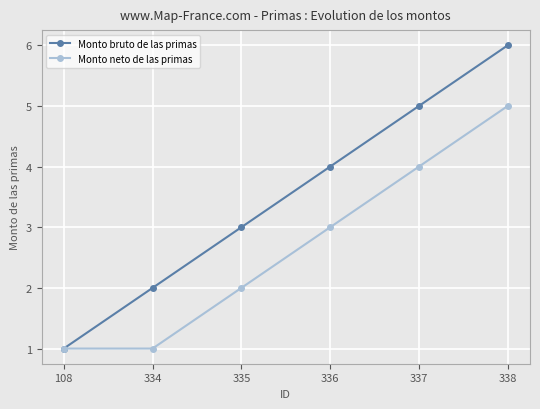

What is the approximate value of Monto neto de las primas at 335?

2